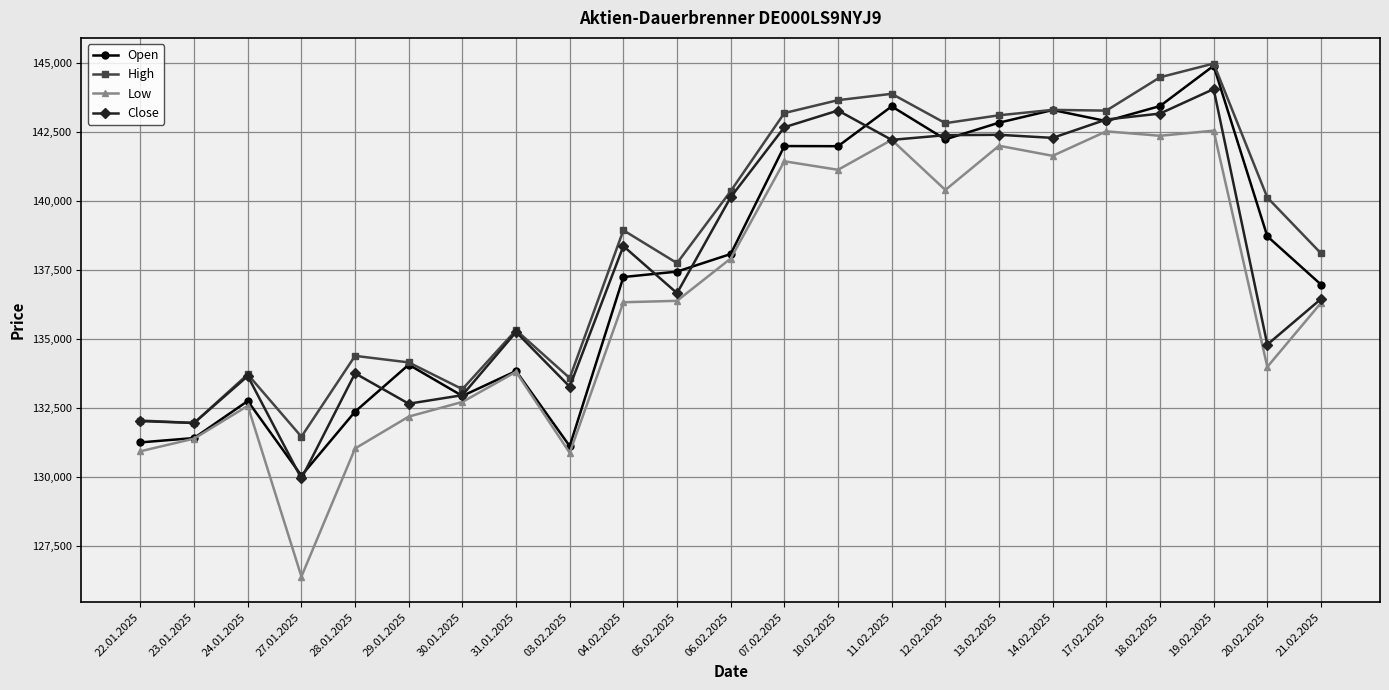

What position from the left is 28.01.2025?

5